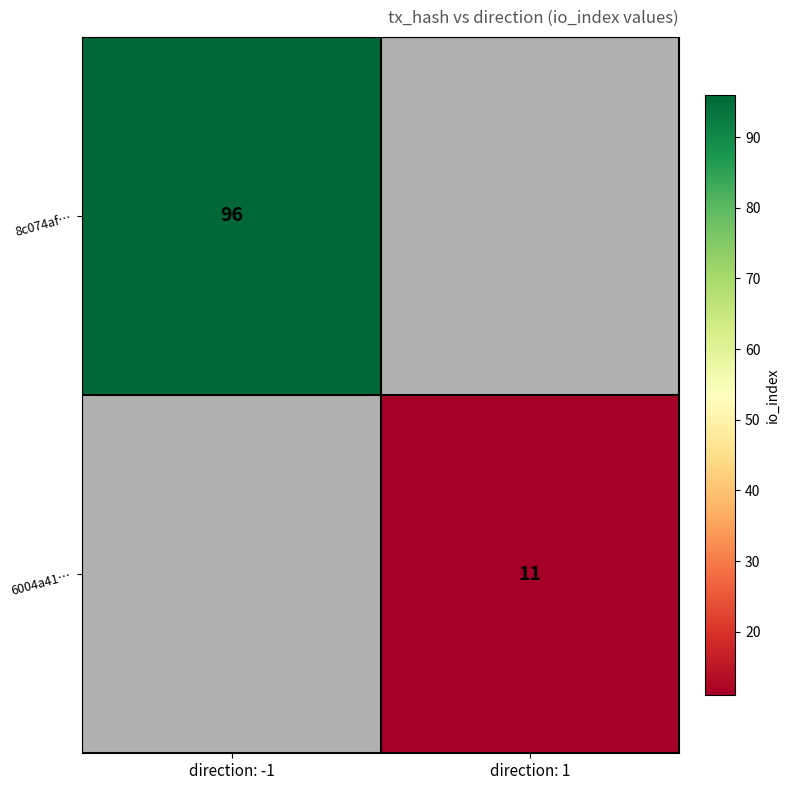

The value of 8c074af… at direction: -1 is 96. True or false?

True